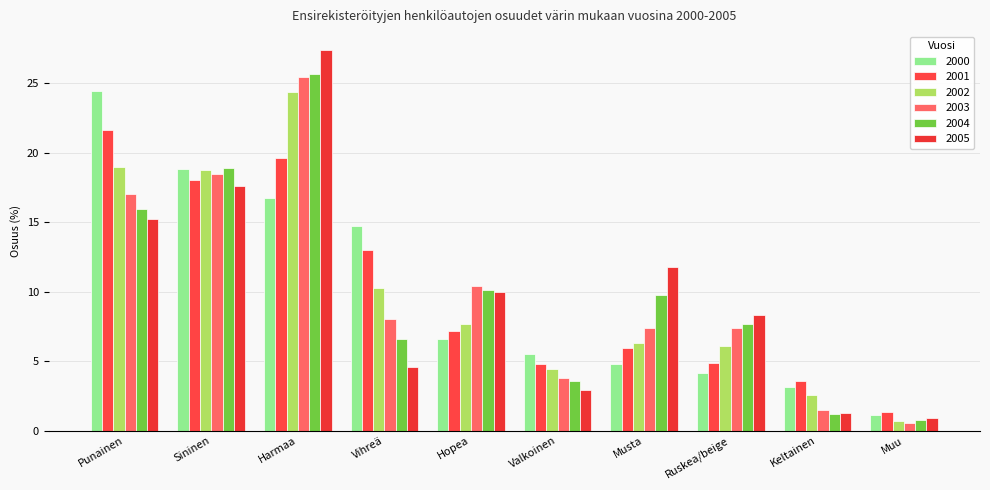

What position from the left is Vihreä?

4